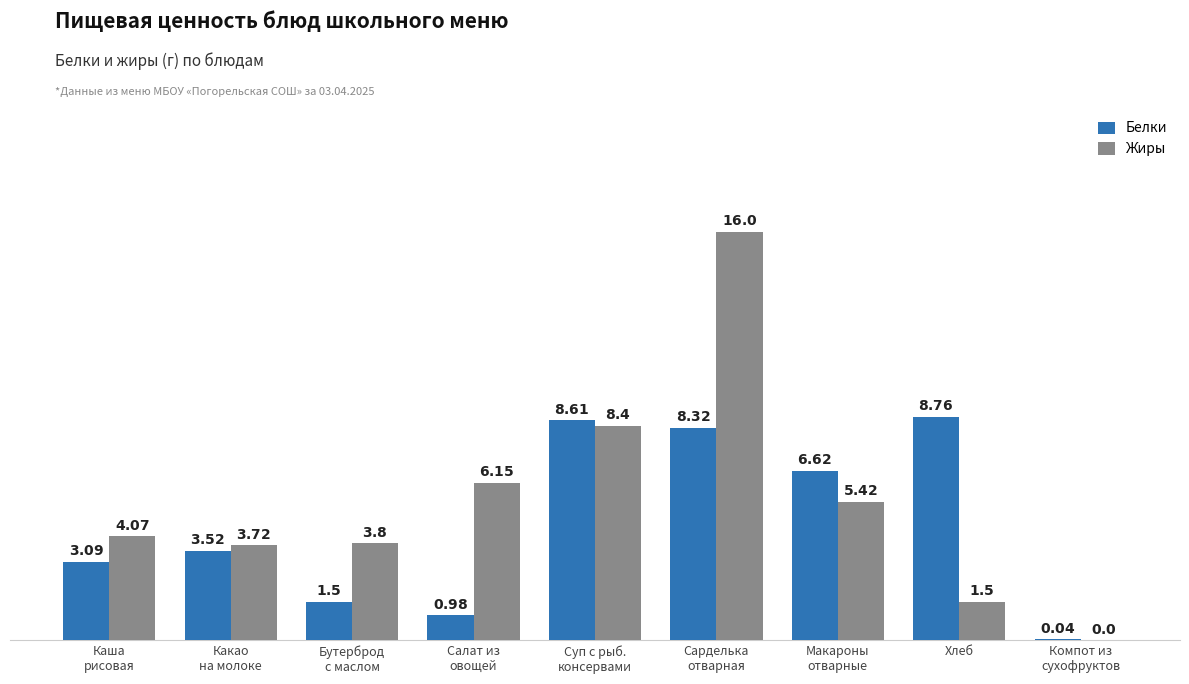

At how many categories does at least one series exceed 4?

6